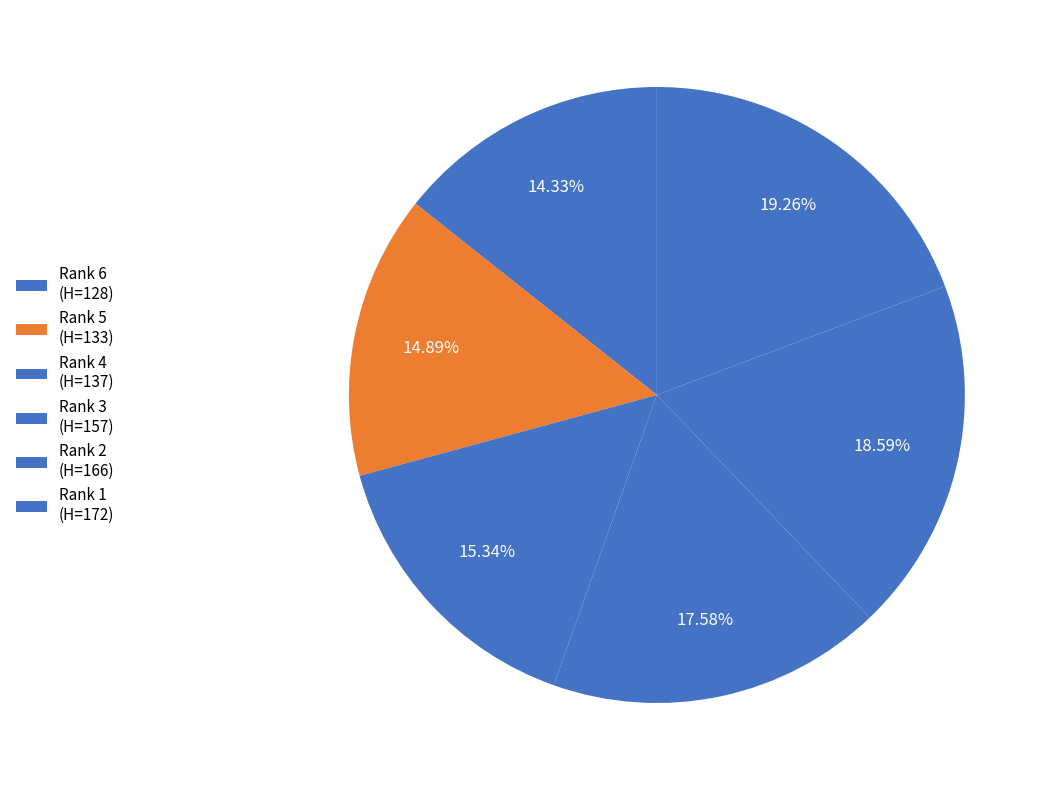

What is the smallest slice in the pie chart?

Rank 6 (H=128)